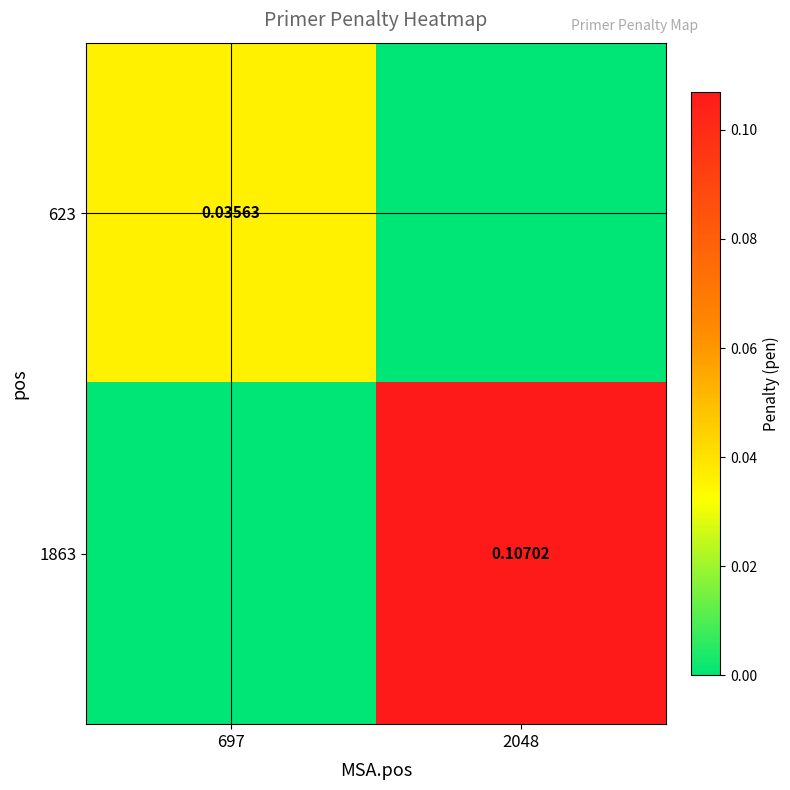

What is the sum of the 1863 values at 697 and 2048?

0.1